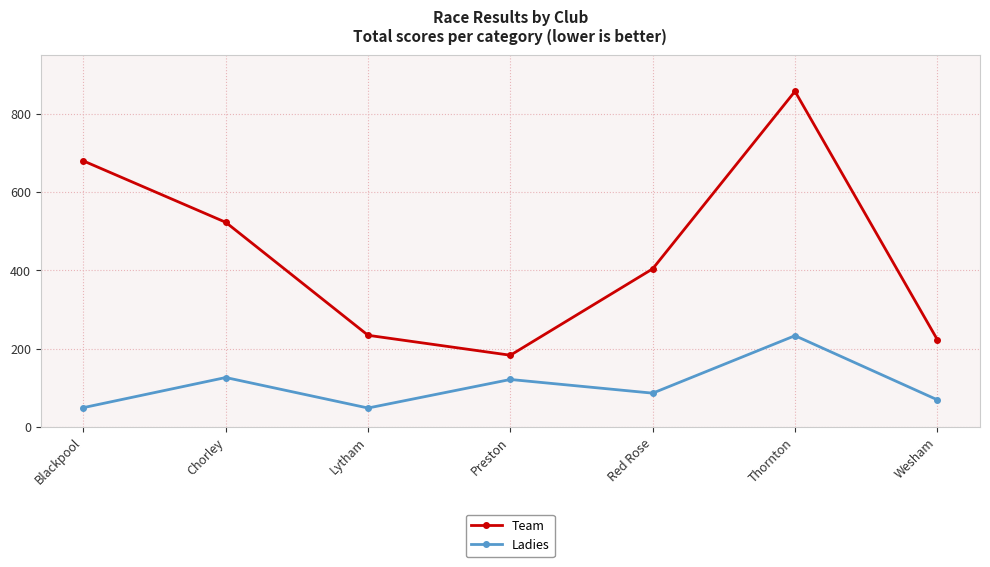

Rank the series at Red Rose from highest to lowest value.

Team, Ladies